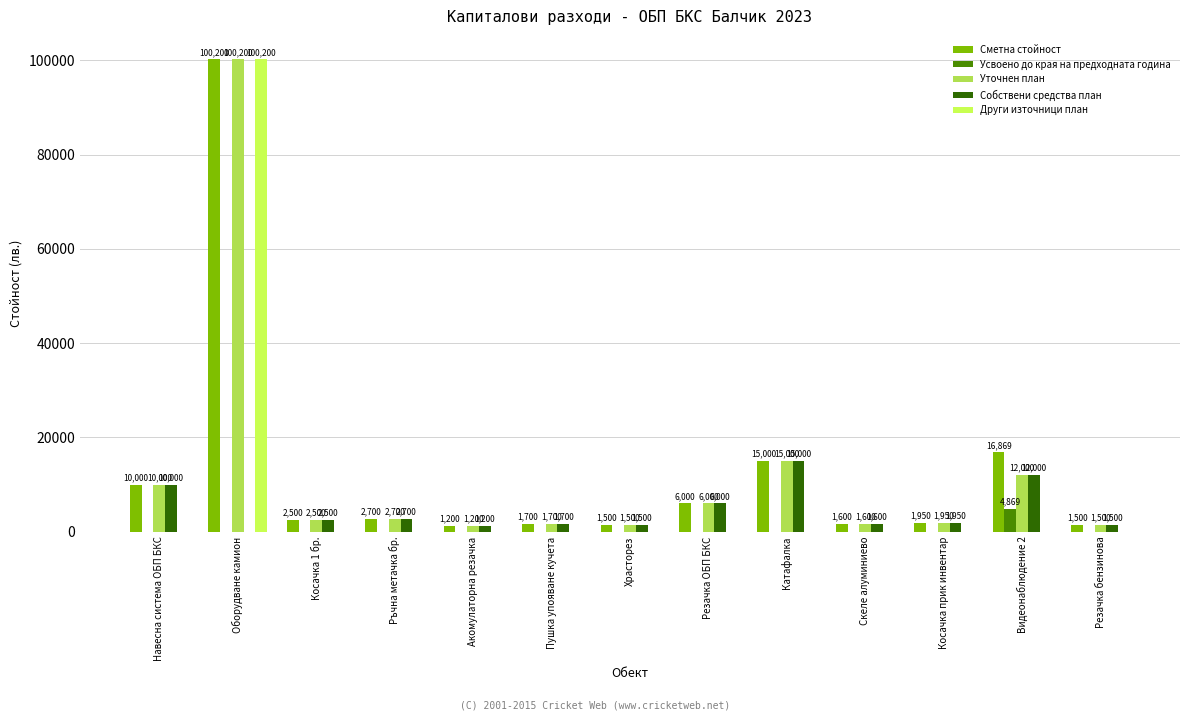

Is the value of Усвоено до края на предходната година at Резачка ОБП БКС greater than the value of Сметна стойност at Резачка ОБП БКС?

No